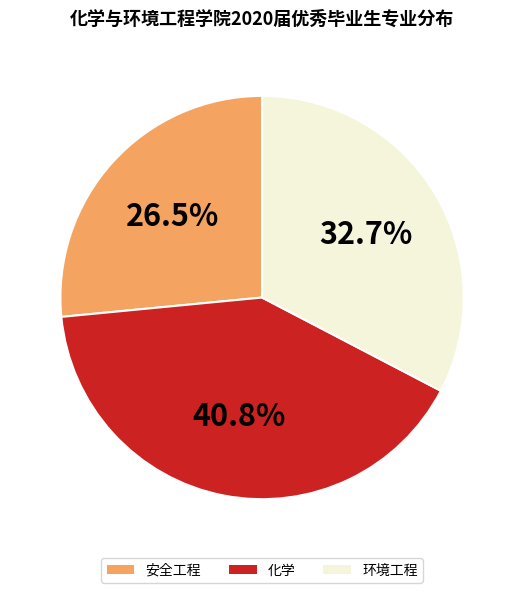

Approximately how many times larger is the value at 化学 compared to 安全工程?

1.5